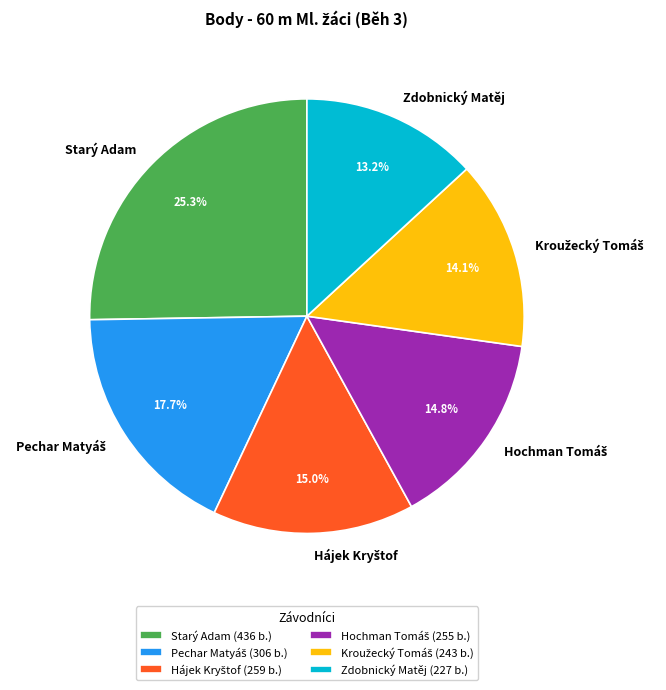

Does Starý Adam represent more than half of the total?

No